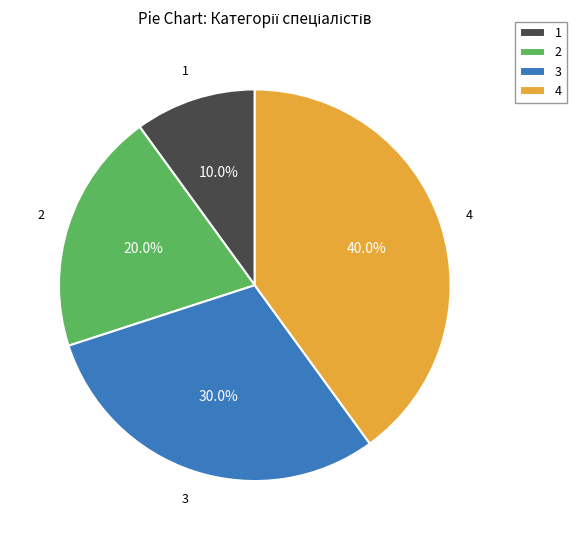

Rank the categories by value from lowest to highest.

1, 2, 3, 4